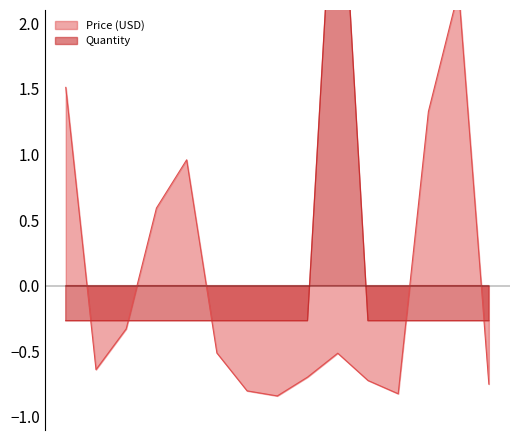

Is the value of Price (USD) at BOB-09719 greater than the value of Quantity at DEV-11158?

No